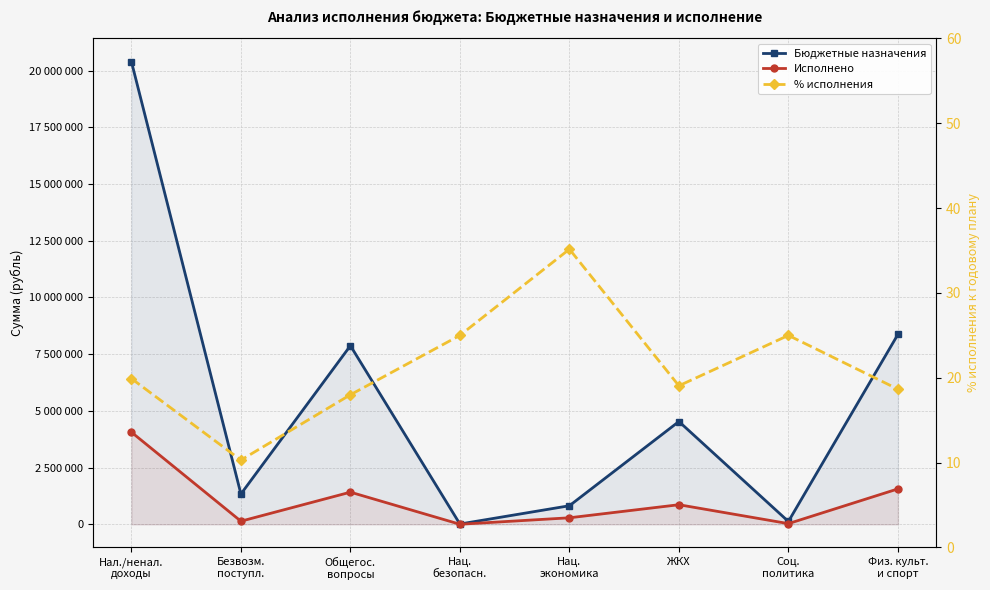

What position from the left is Нал./ненал.
доходы?

1